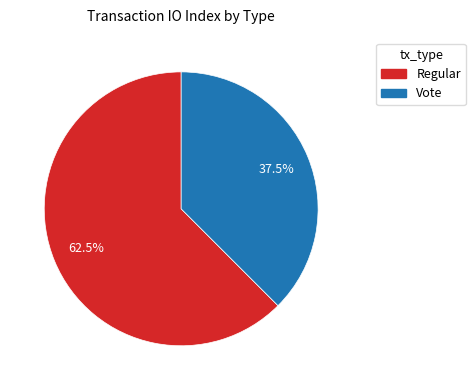

Does any single category account for the majority?

Yes